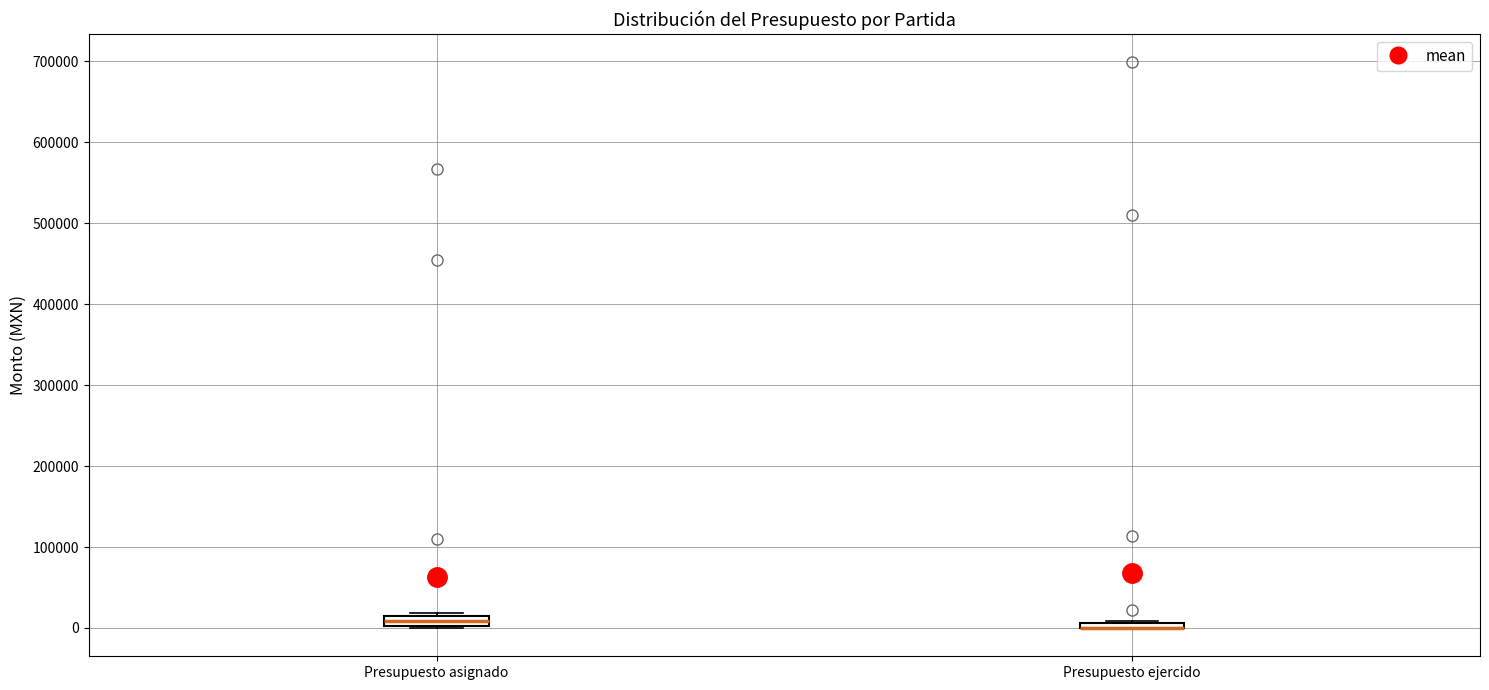

Where is the upper edge of the box for Presupuesto asignado on the y-axis? The values are not printed on the chart, so give them approximately, as read against the axis.

10000